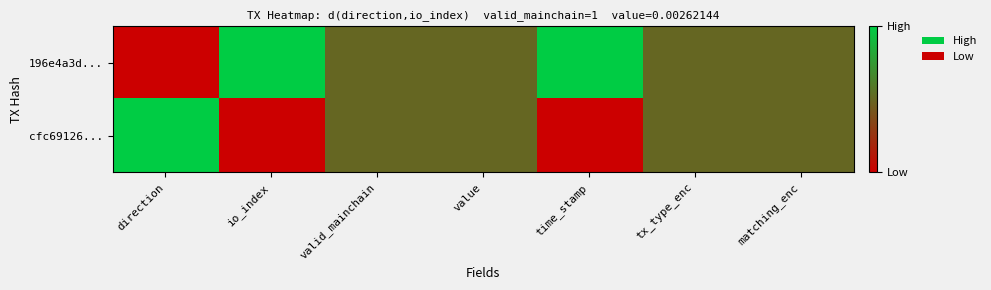

Rank the series by their maximum value, from highest to lowest.

196e4a3d..., cfc69126...